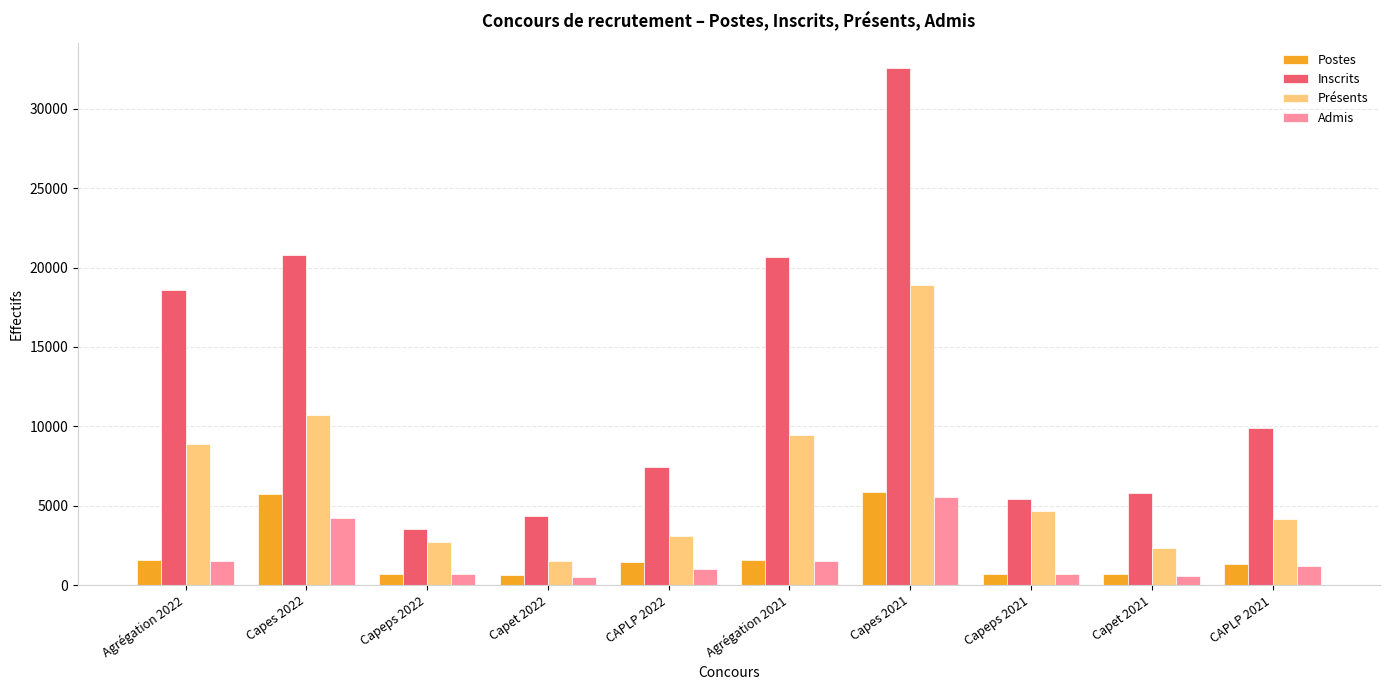

What is the lowest value of the Postes series?

655